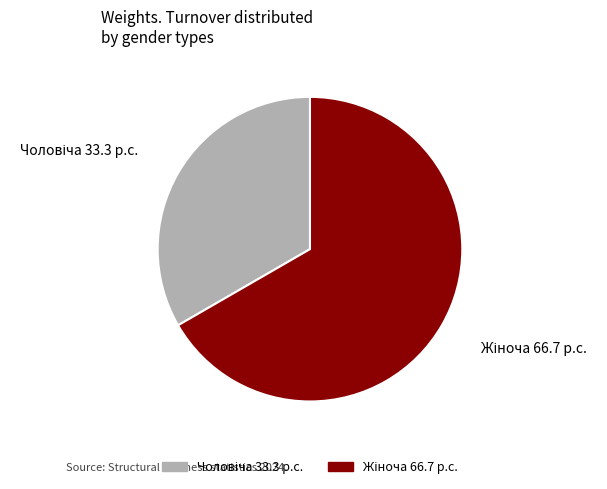

Does any single category account for the majority?

Yes